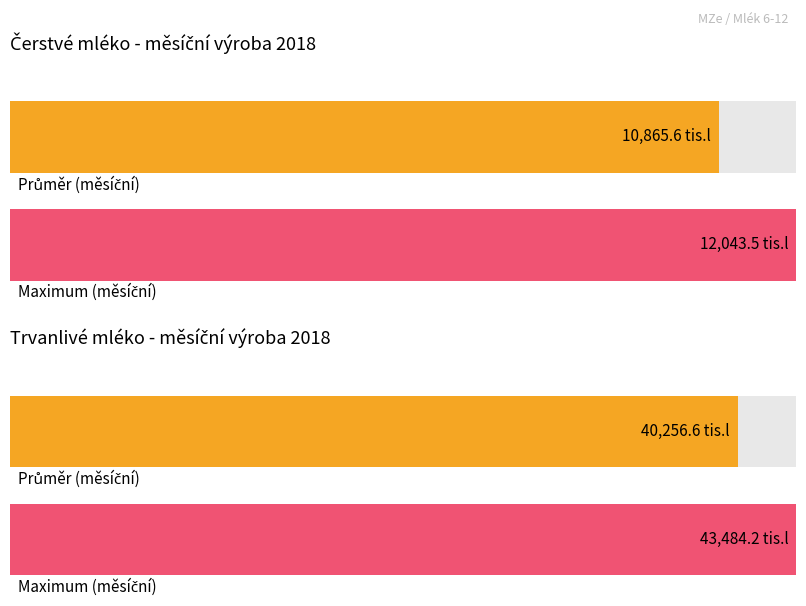

Is the value of Trvanlivé mléko (tis.l) at 1 greater than the value of Čerstvé mléko (tis.l) at 7?

Yes